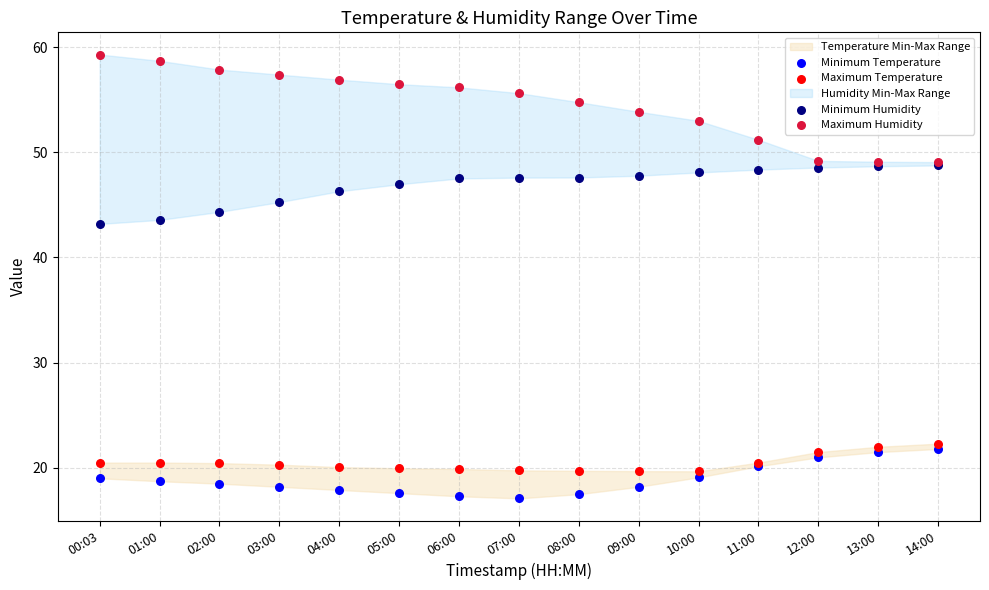

What are all the series names shown in the legend?

Minimum Temperature, Maximum Temperature, Minimum Humidity, Maximum Humidity